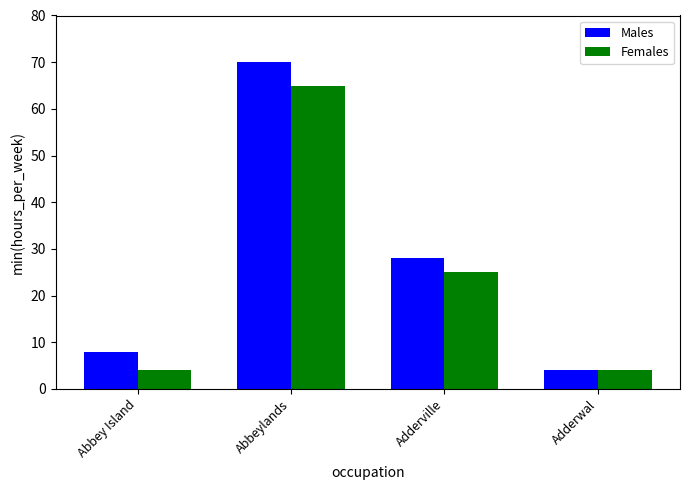

What is the value of the Males bar at the 1st from the left?

8